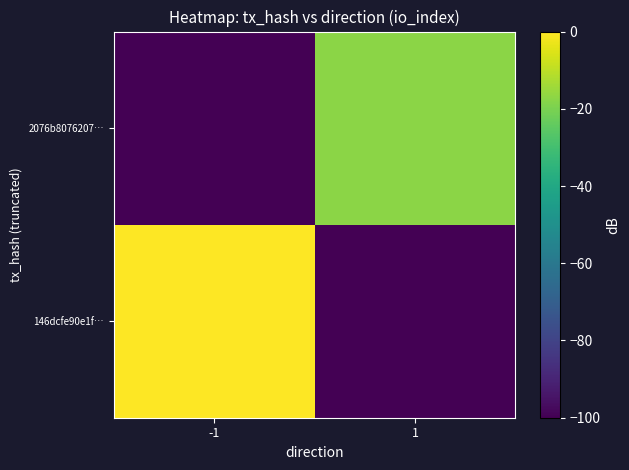

Reading left to right, what are all the values shown in this chart?

146dcfe90e1f…: -1=0.0	1=-100.0
2076b8076207…: -1=-100.0	1=-17.4